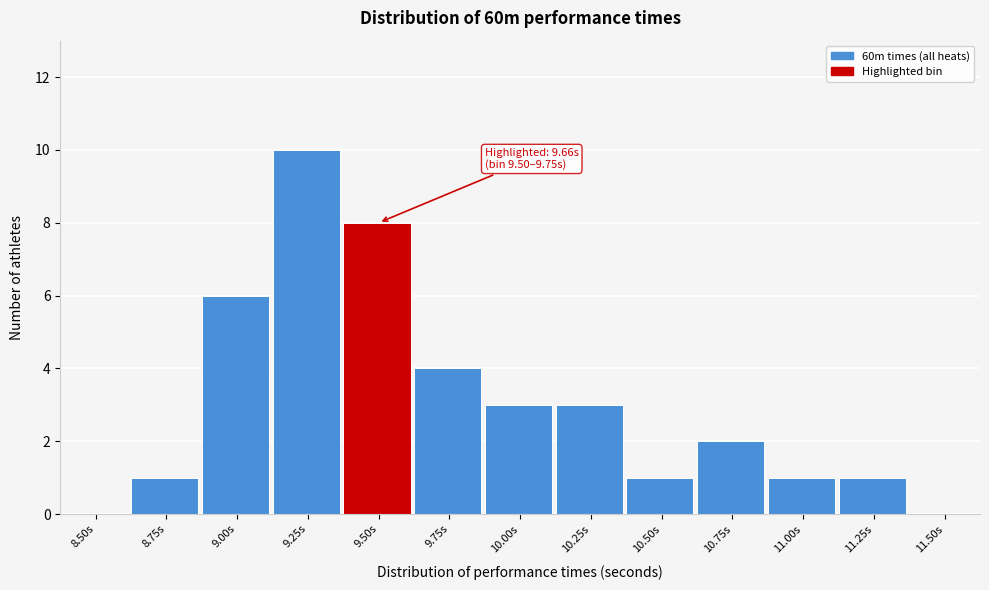

Reading left to right, extract all data points from this chart.

8.50s=0	8.75s=1	9.00s=6	9.25s=10	9.50s=8	9.75s=4	10.00s=3	10.25s=3	10.50s=1	10.75s=2	11.00s=1	11.25s=1	11.50s=0